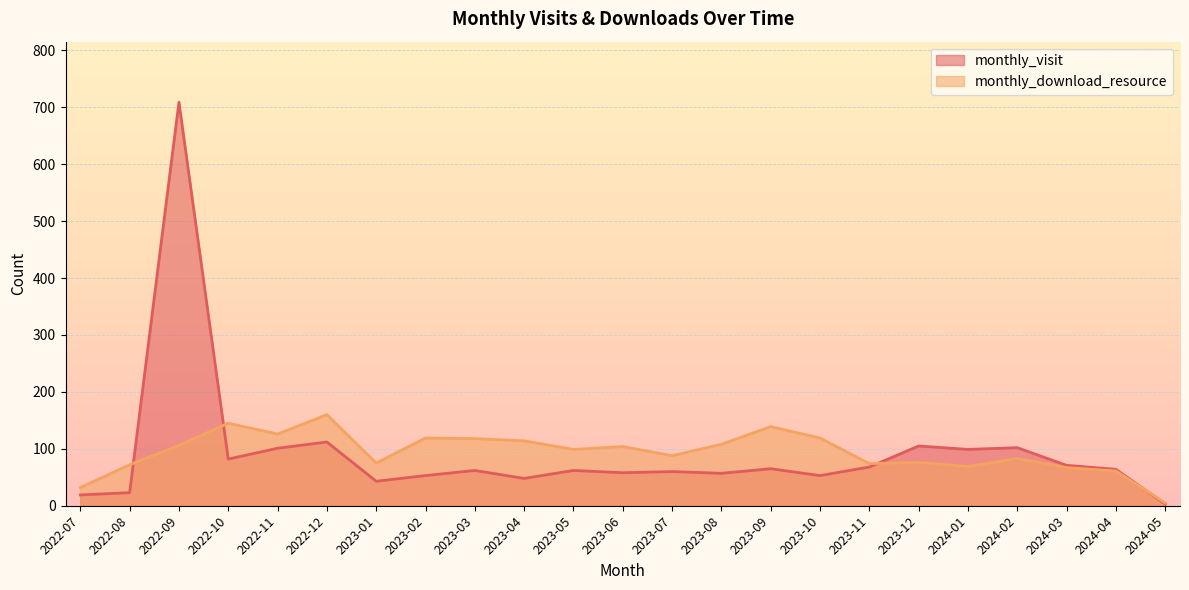

Between 2022-09 and 2024-03, which series saw the biggest shift?

monthly_visit